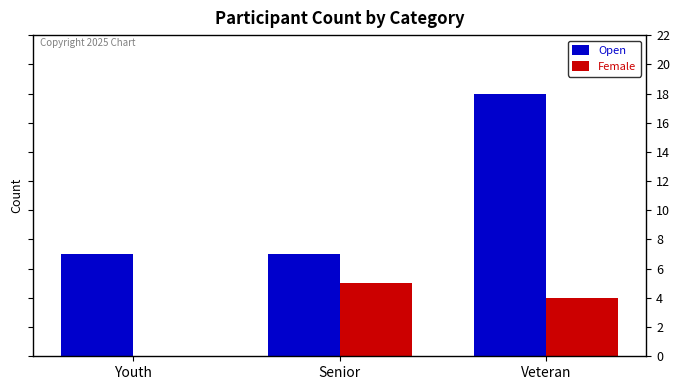

Reading left to right, extract all data points from this chart.

Open: 7	7	18
Female: 0	5	4